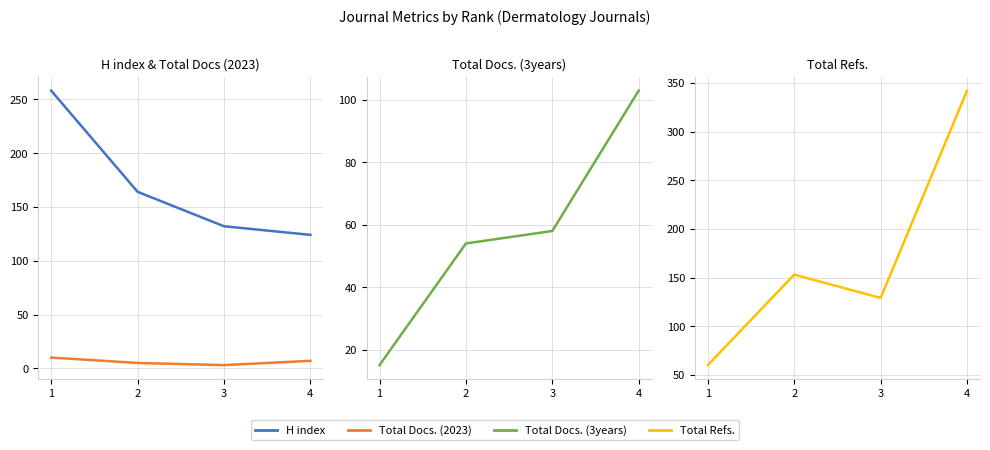

Rank the series at 4 from lowest to highest value.

Total Docs. (2023), Total Docs. (3years), H index, Total Refs.